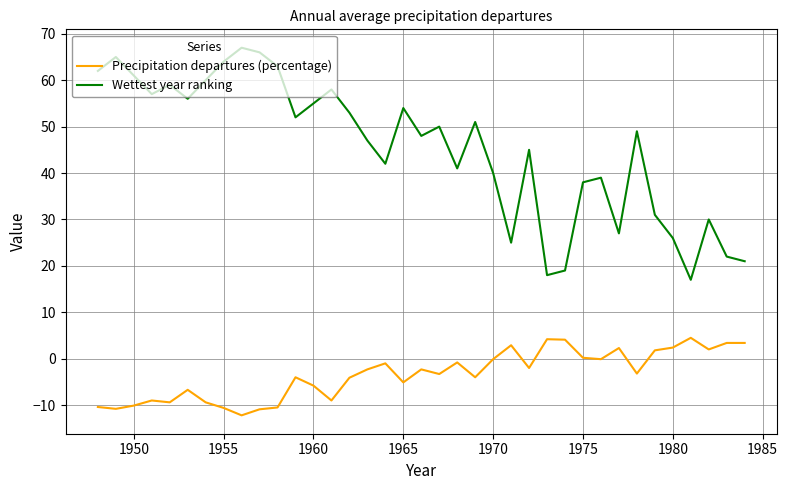

True or false: Wettest year ranking and Precipitation departures (percentage) cross at least once.

False